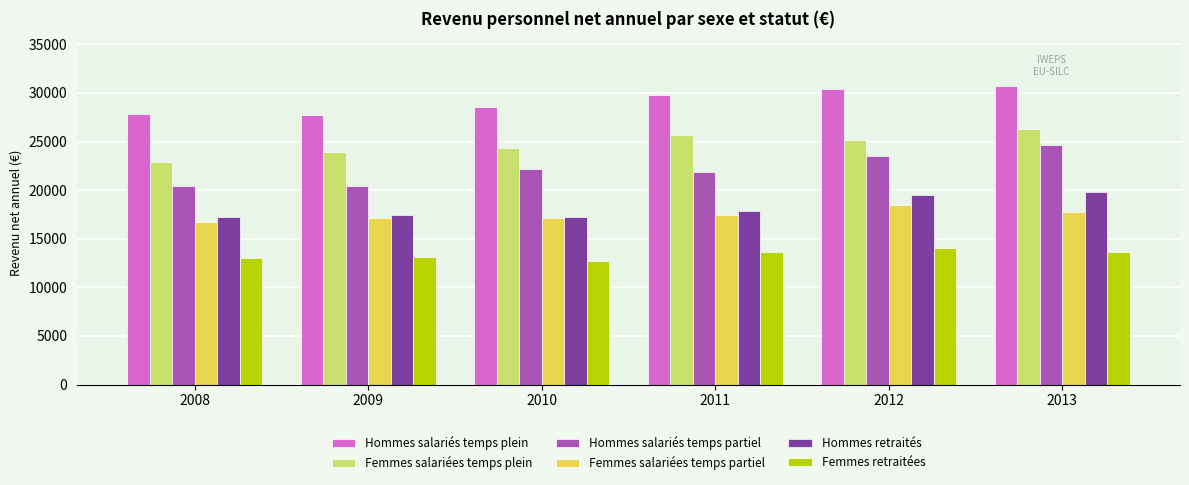

What is the difference between the maximum and minimum values in the Femmes salariées temps plein series?

3303